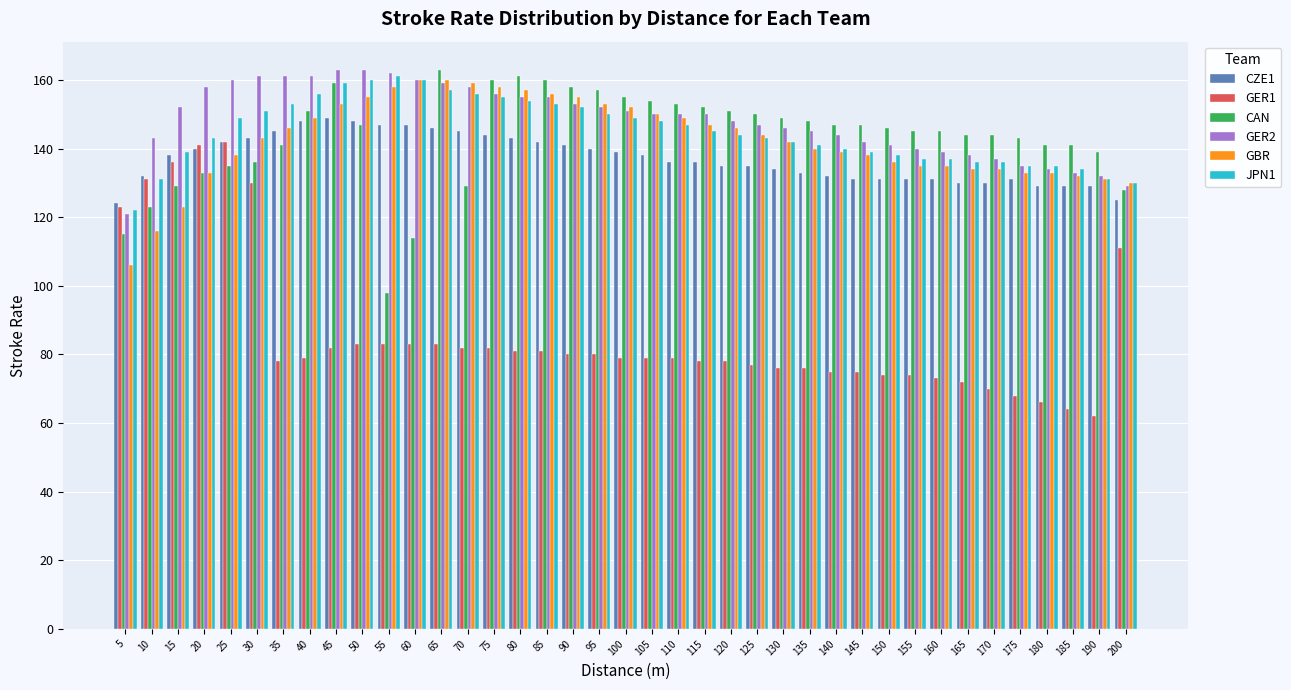

What is the smallest value displayed?

62